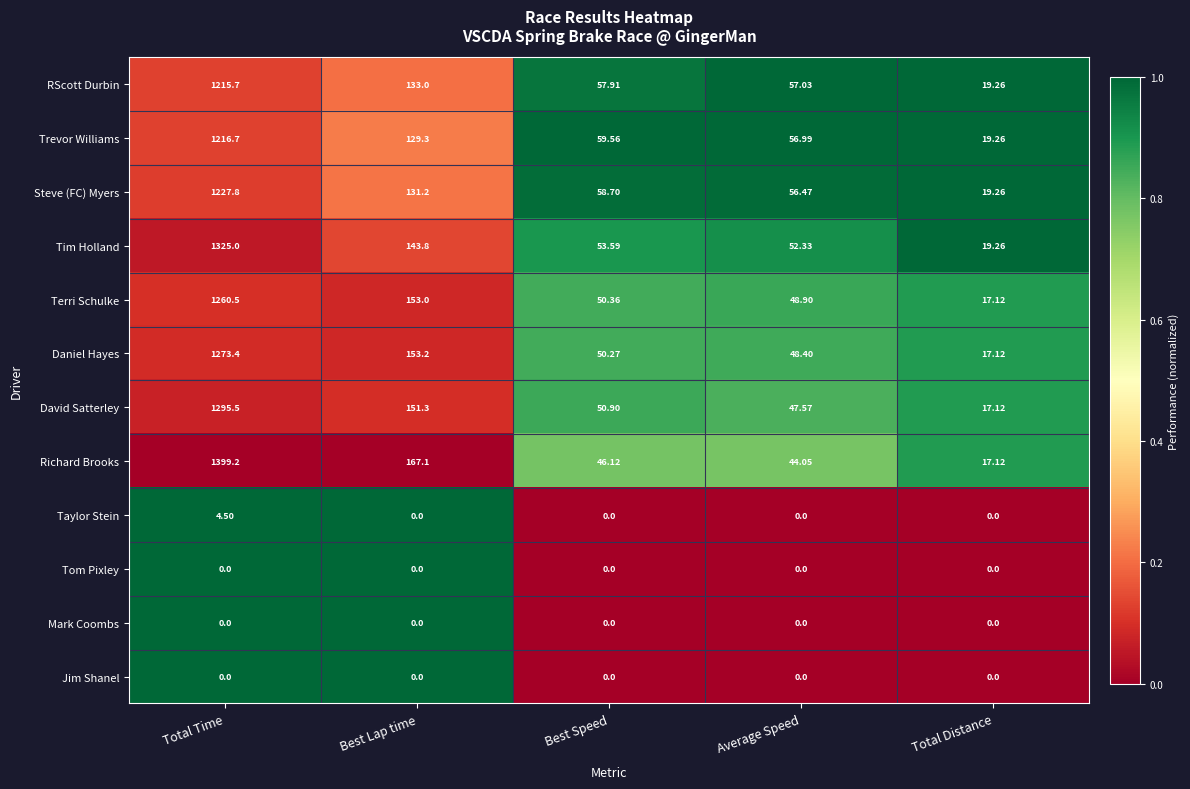

What is the greatest value displayed?

1399.2